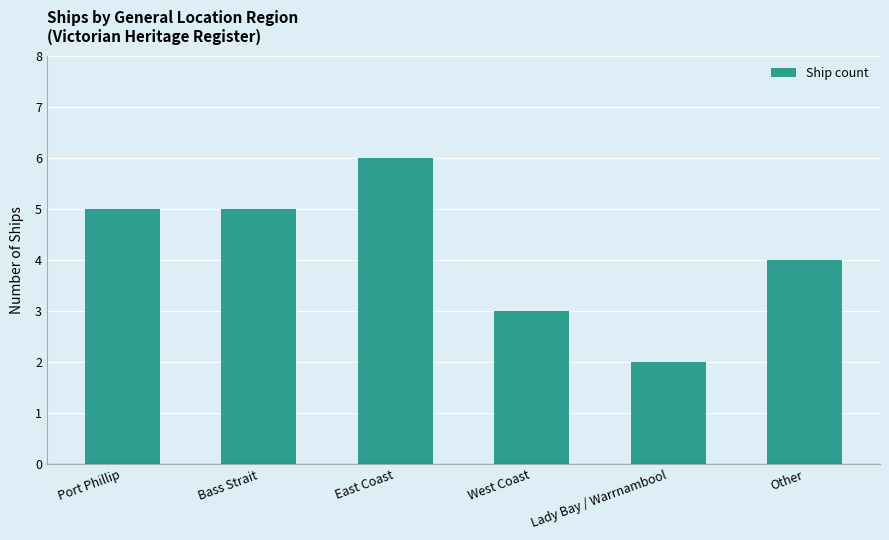

What is the label of the 4th bar from the left?

West Coast